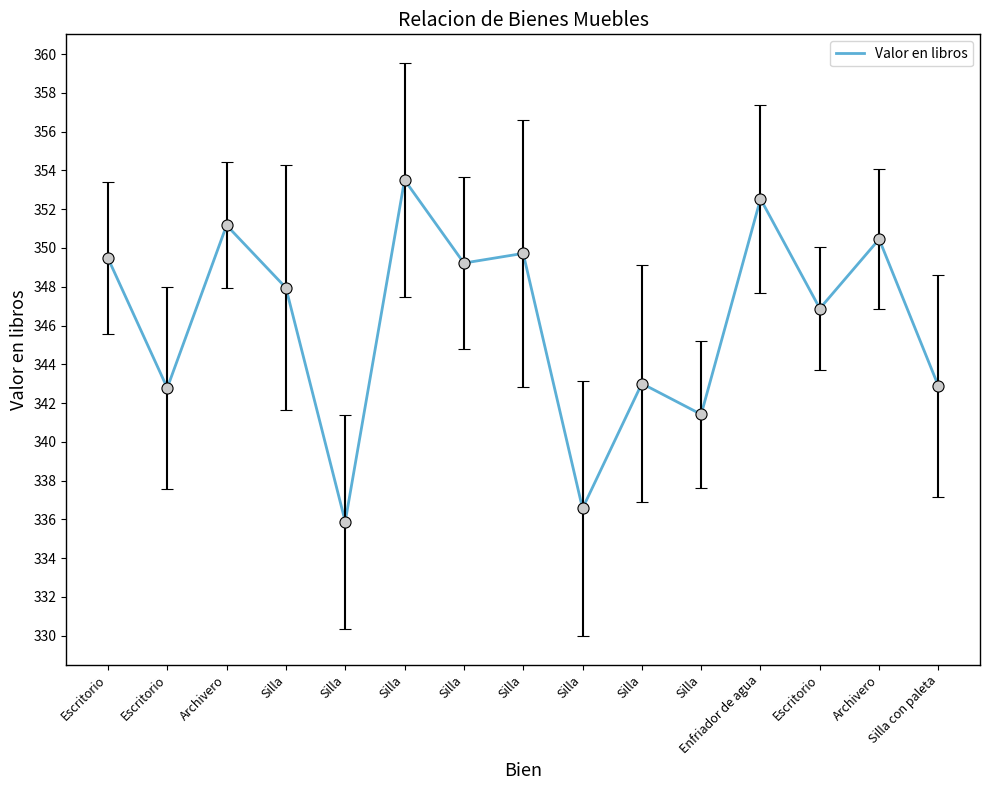

How many lines are shown in the chart?

1